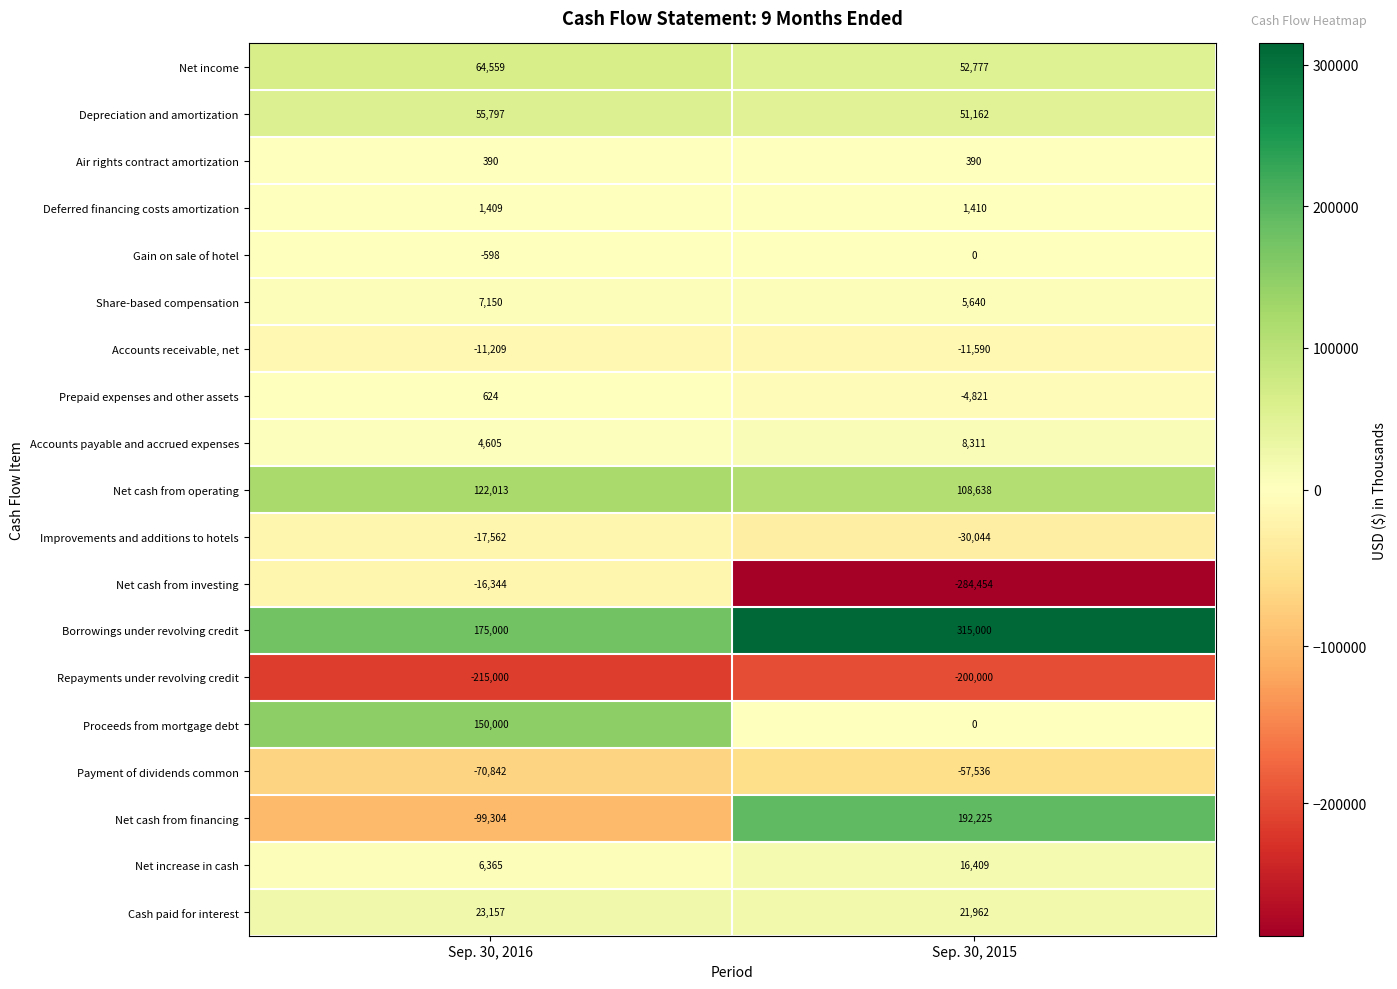

What is the total value across all series at Sep. 30, 2015?

185479